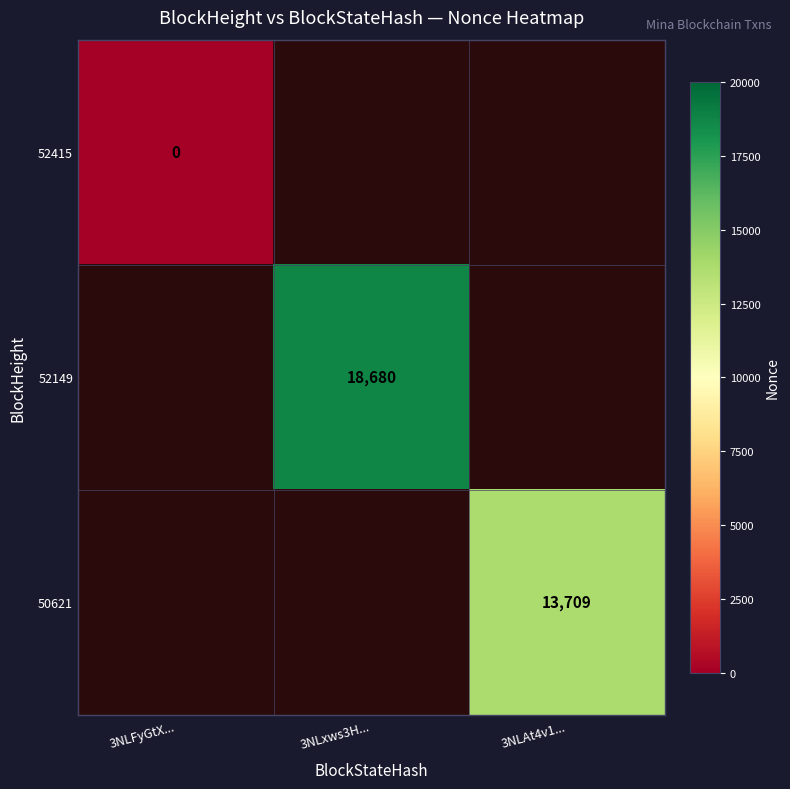

Which label corresponds to the largest value in the chart?

3NLxws3H...